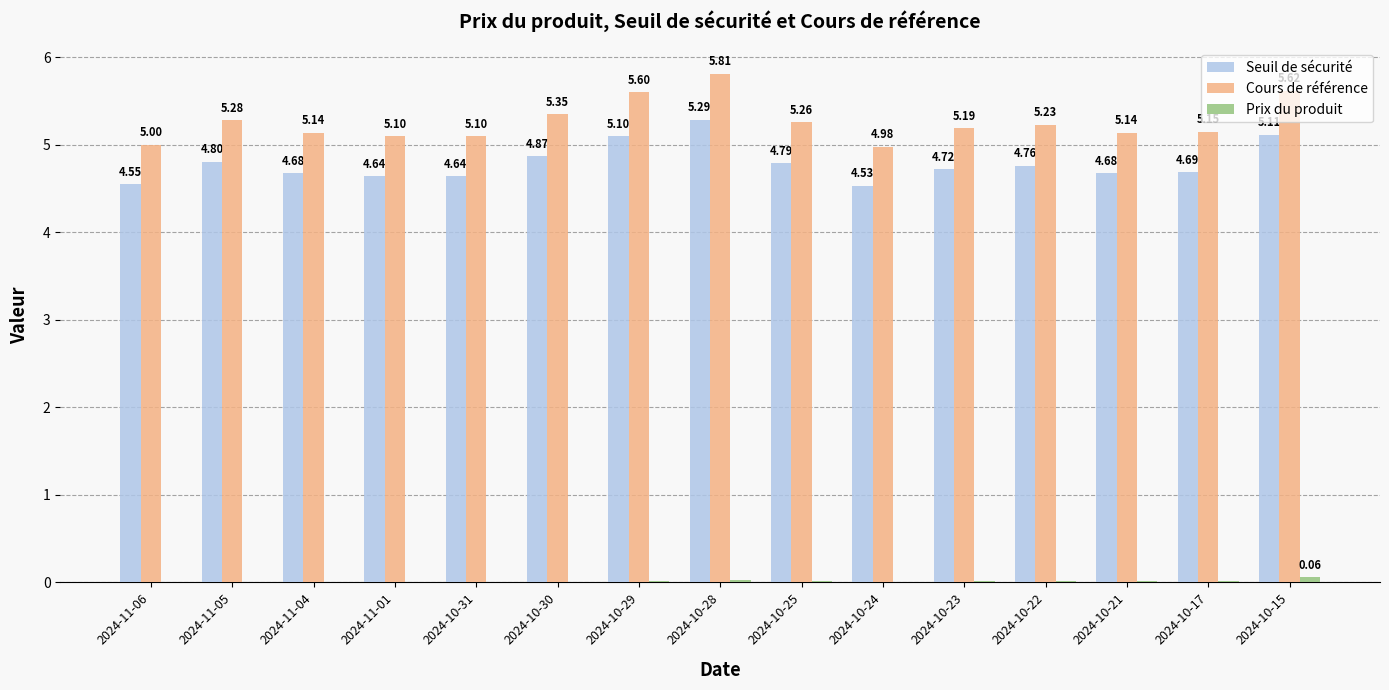

What is the total value across all series at 2024-10-31?

9.8